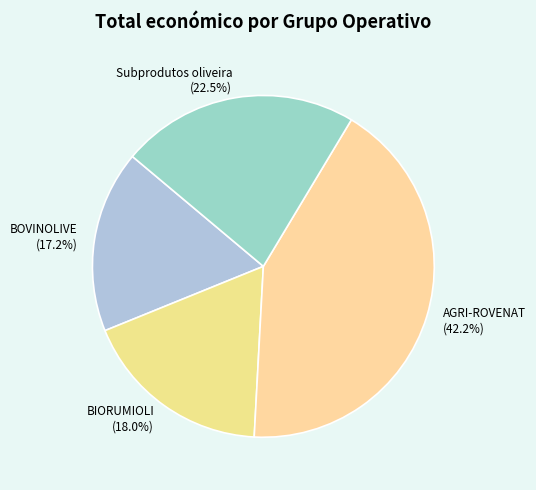

What percentage is the AGRI-ROVENAT slice, to the nearest percent?

42%